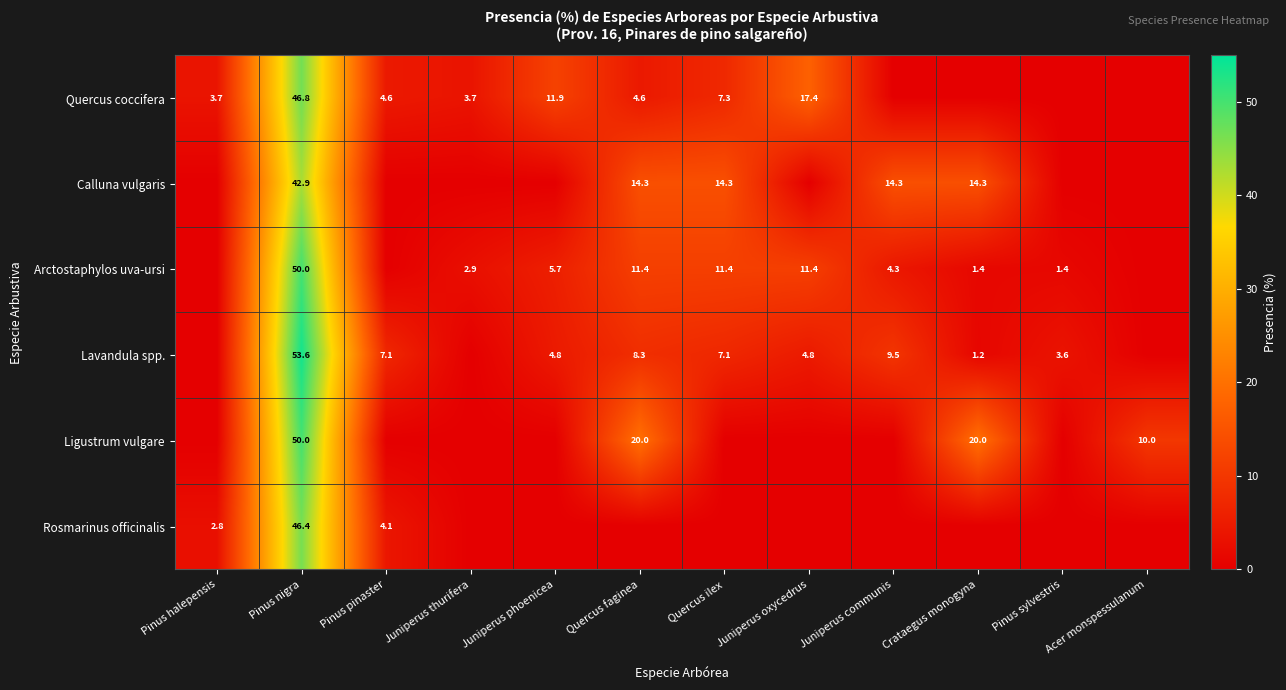

Between Juniperus communis and Quercus ilex, which is larger?

Quercus ilex